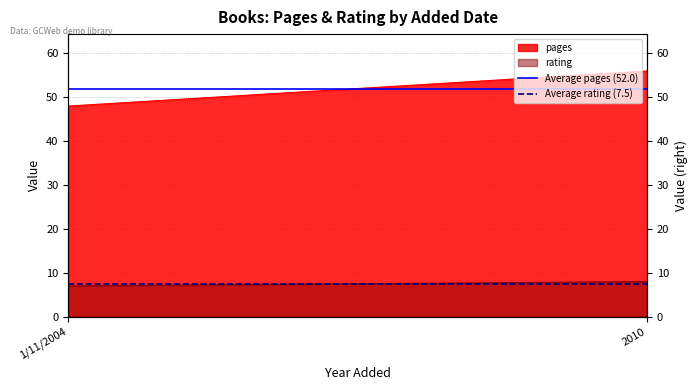

Rank the series by their average value, from lowest to highest.

Average rating (7.5), Average pages (52.0)